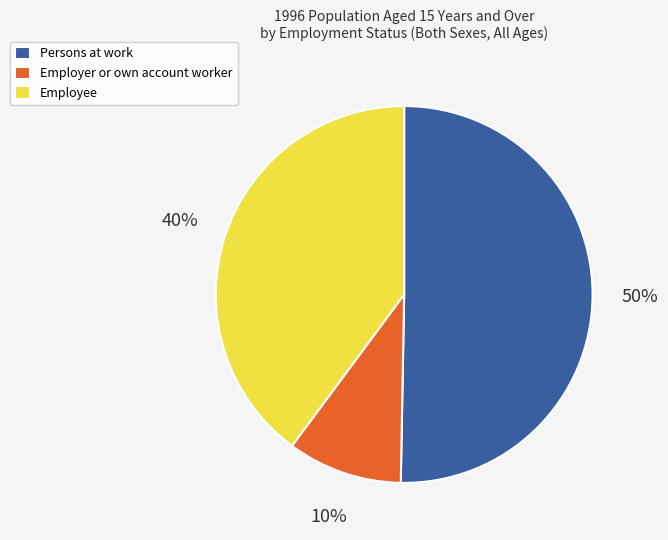

Combined, do Persons at work and Employee account for over 50%?

Yes